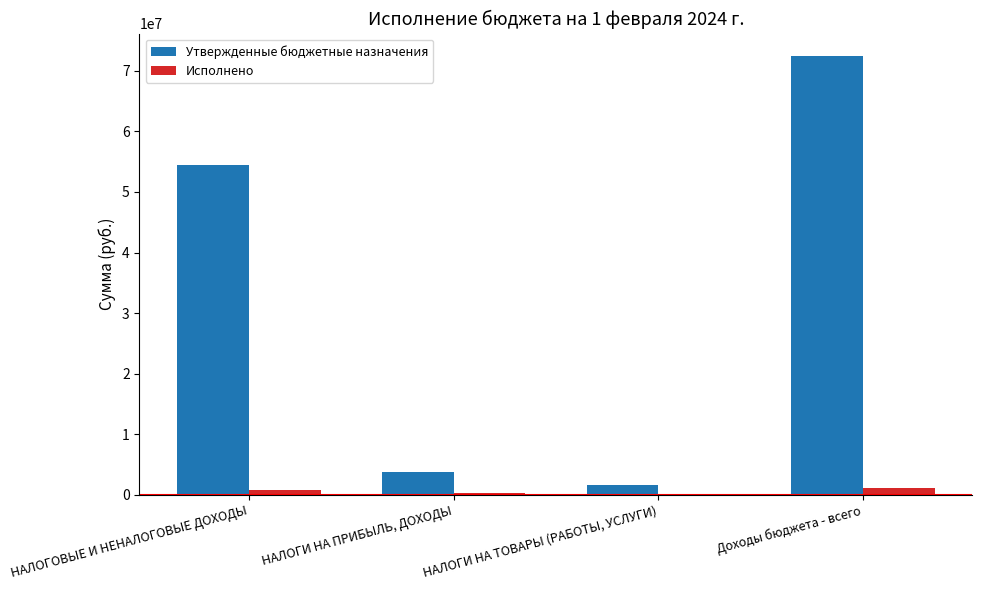

At which category is the sum across all series the highest?

Доходы бюджета - всего